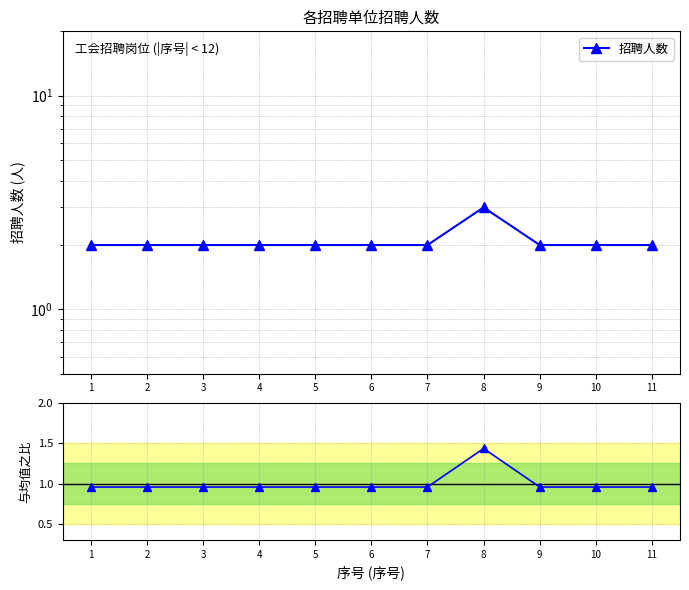

Where is the first local maximum?

8